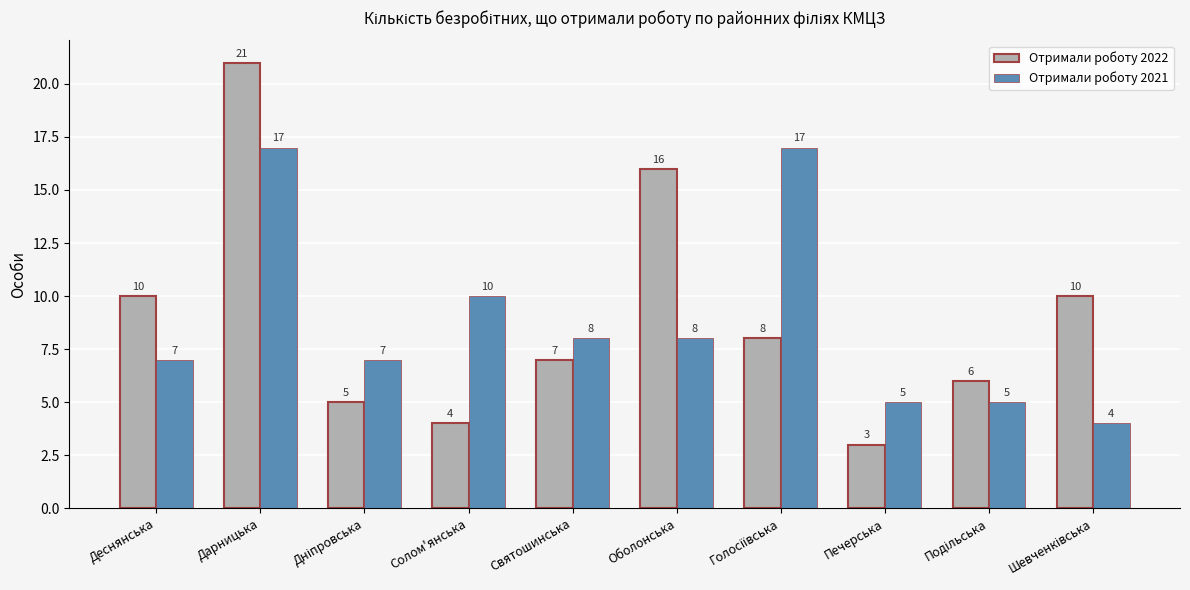

Which series has the largest range (max minus min)?

Отримали роботу 2022